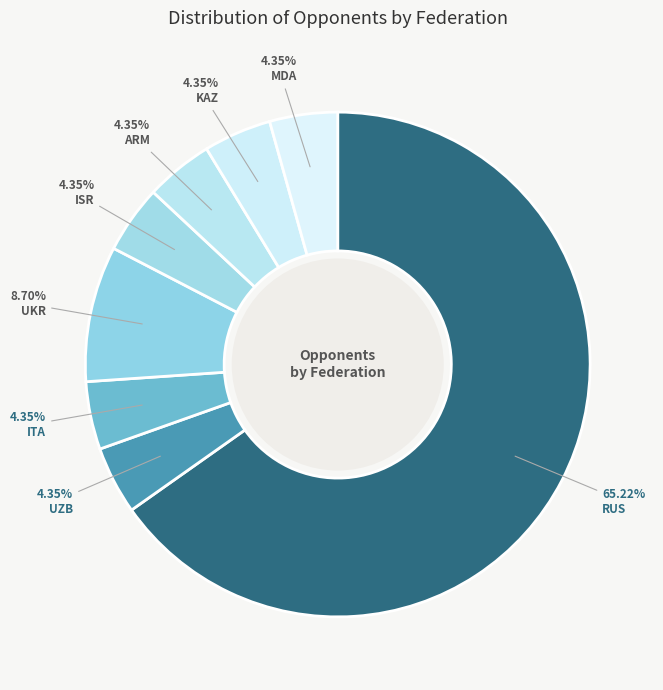

To the nearest percent, what is the average slice percentage?

12%